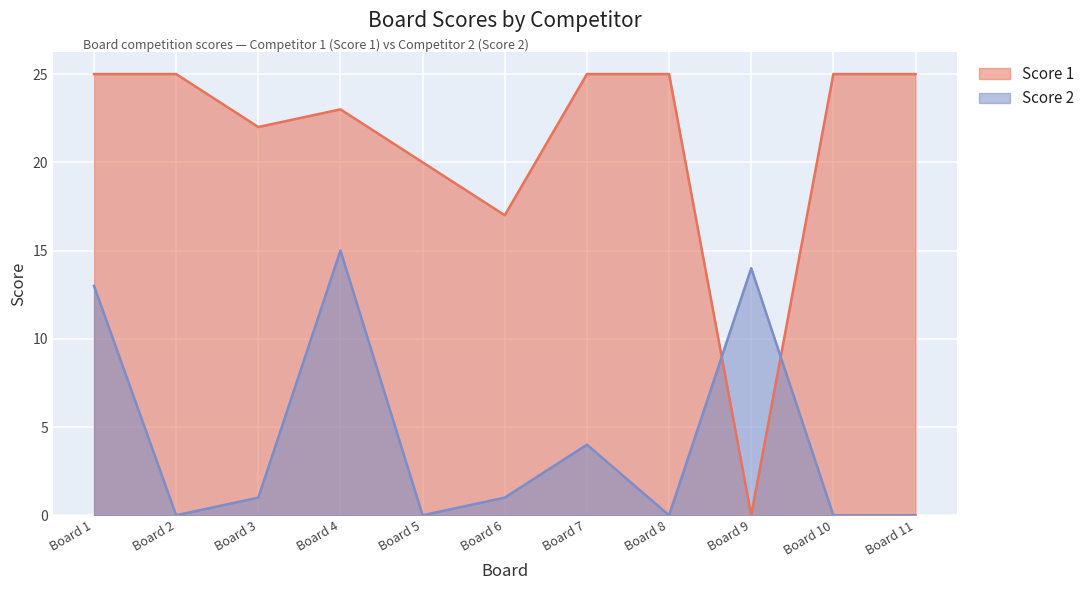

Which series has the widest spread of values?

Score 1